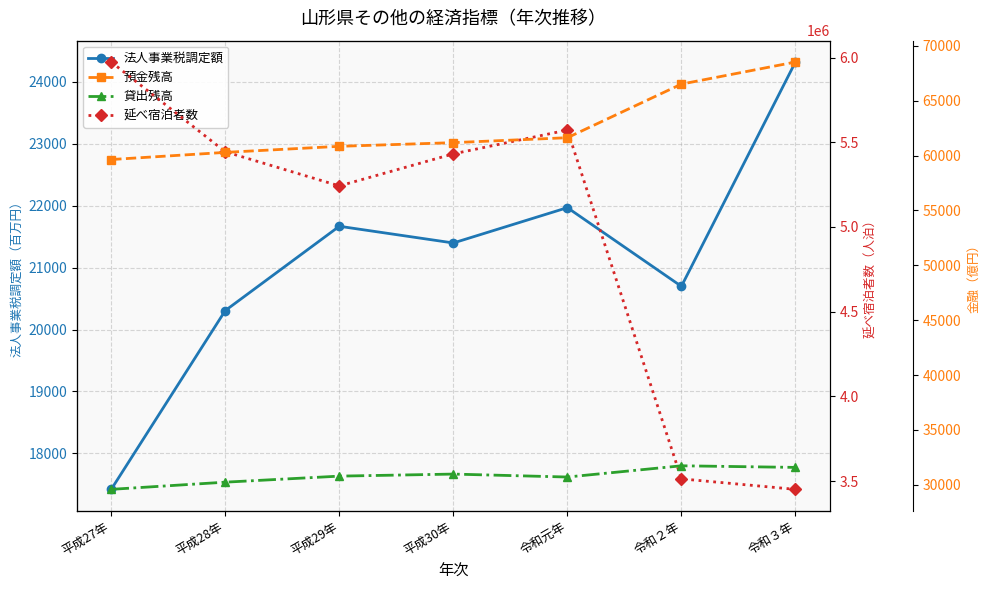

The value of 延べ宿泊者数 at 平成27年 is 8794994.7. True or false?

False